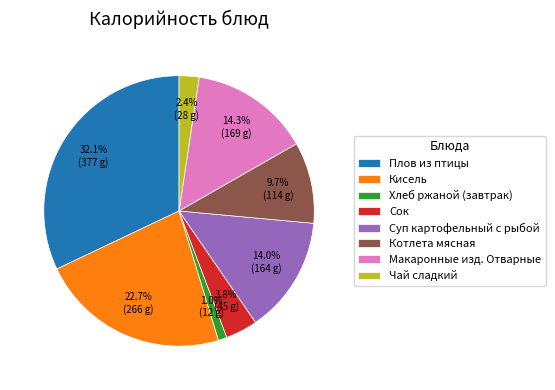

Does Суп картофельный с рыбой represent more than half of the total?

No